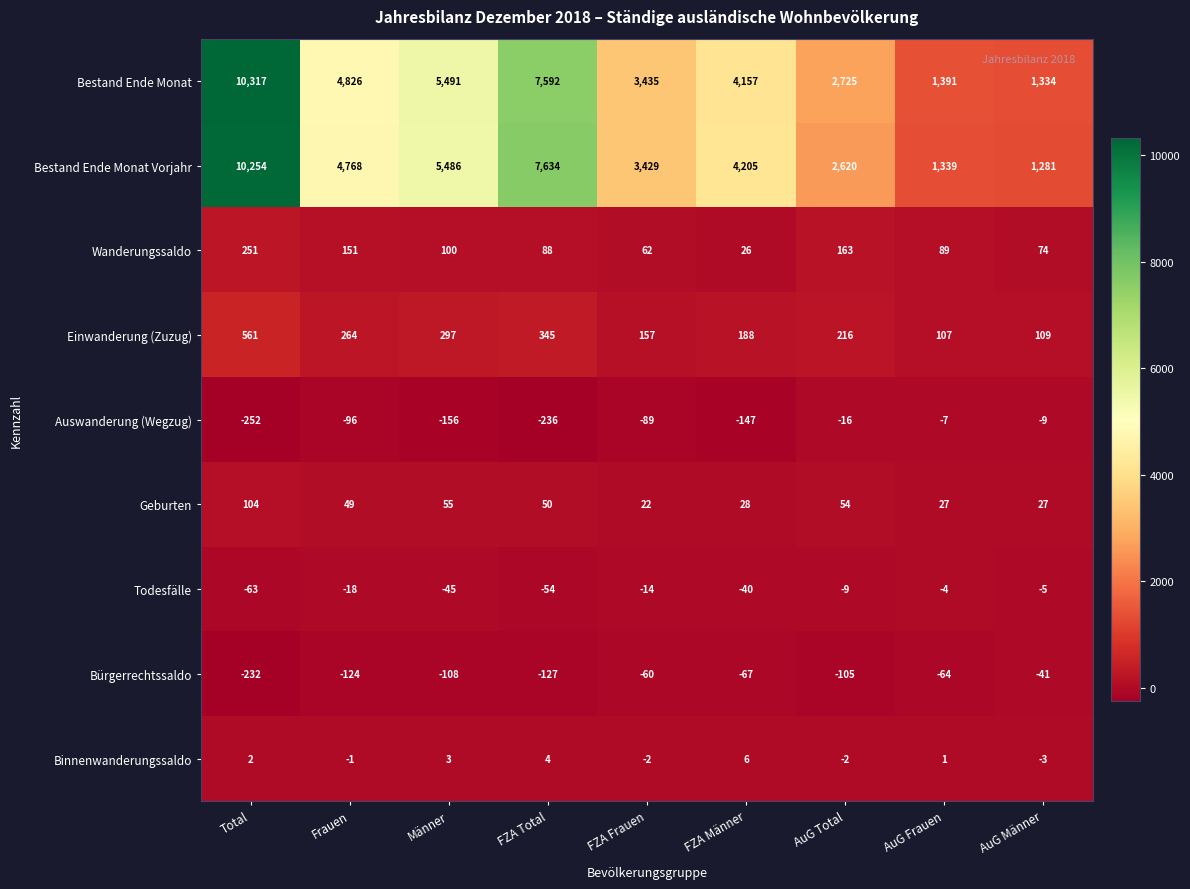

Between Total and FZA Männer, which series saw the biggest shift?

Bestand Ende Monat